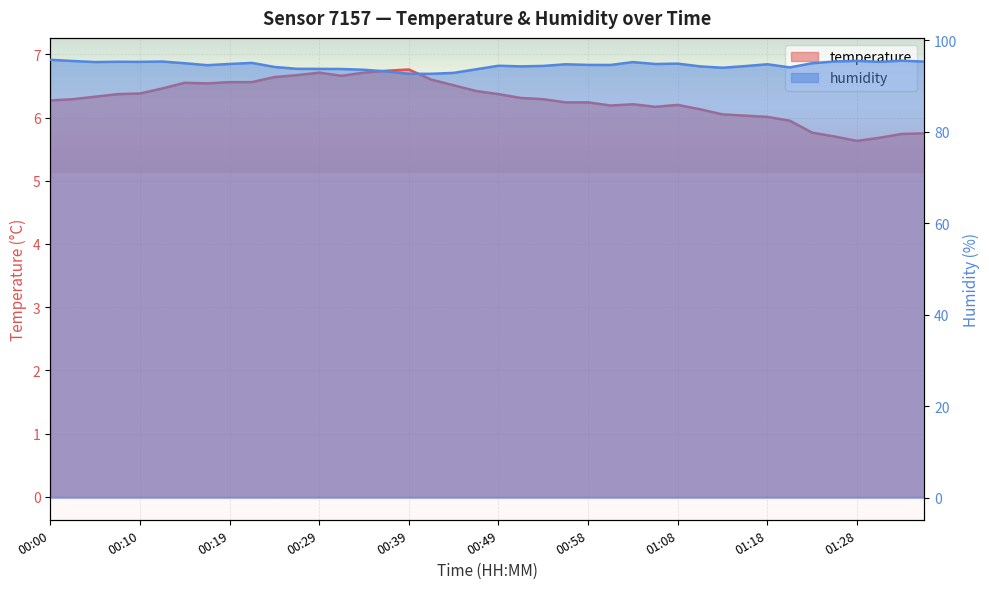

What are all the series names shown in the legend?

temperature, humidity